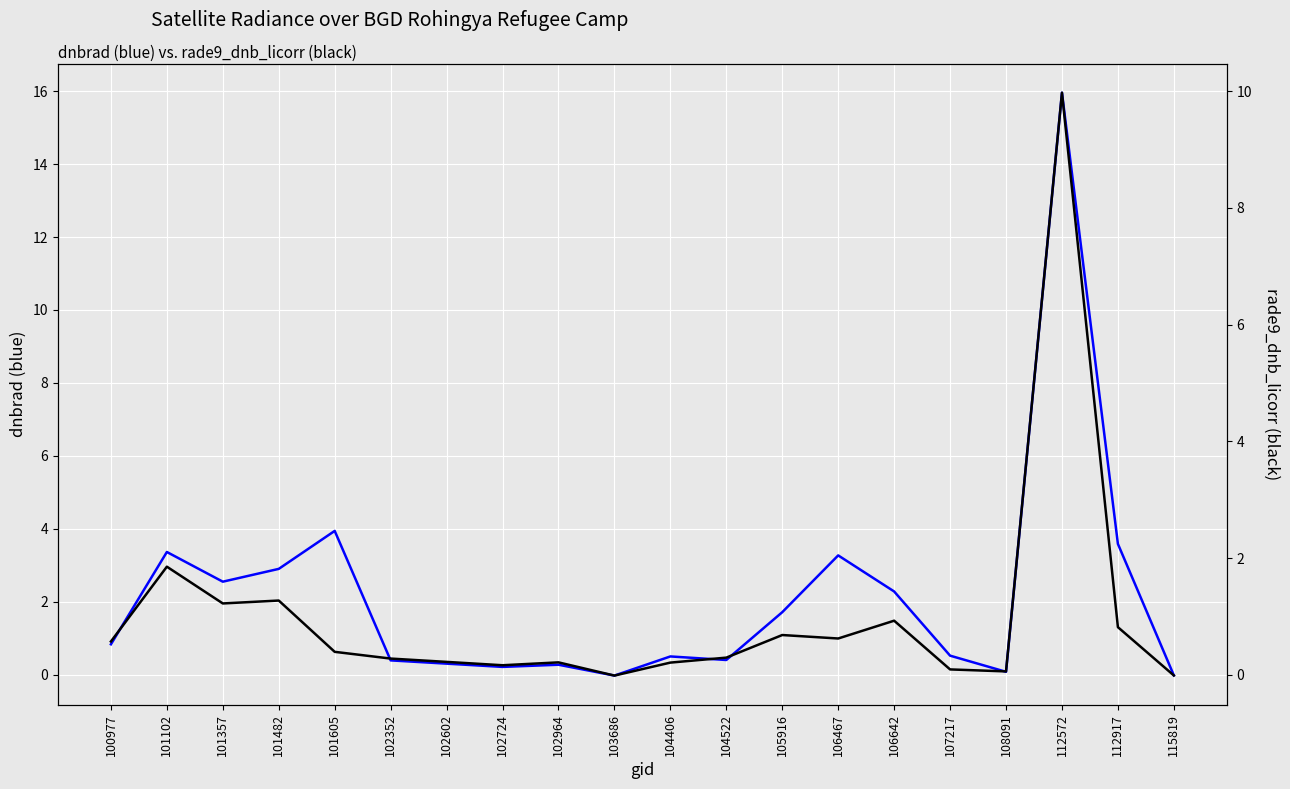

Where is the first local minimum for rade9_dnb_licorr?

101357